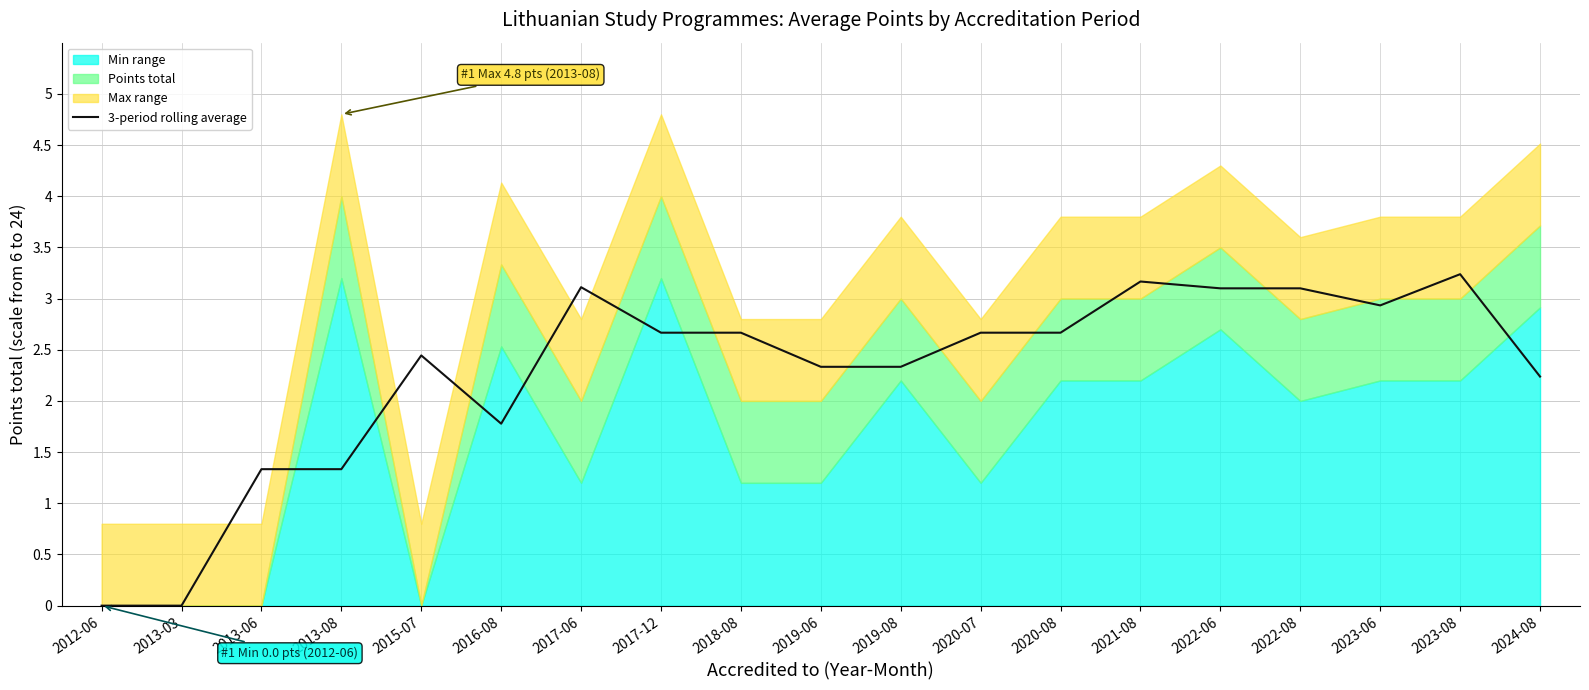

How many points are lower than both their immediate neighbors (excluding endpoints)?

2